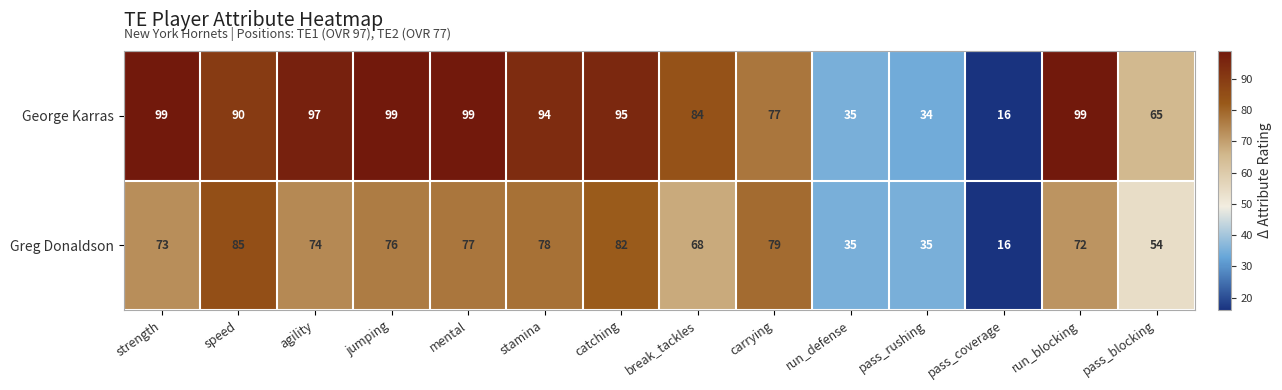

How many series are shown in this chart?

2